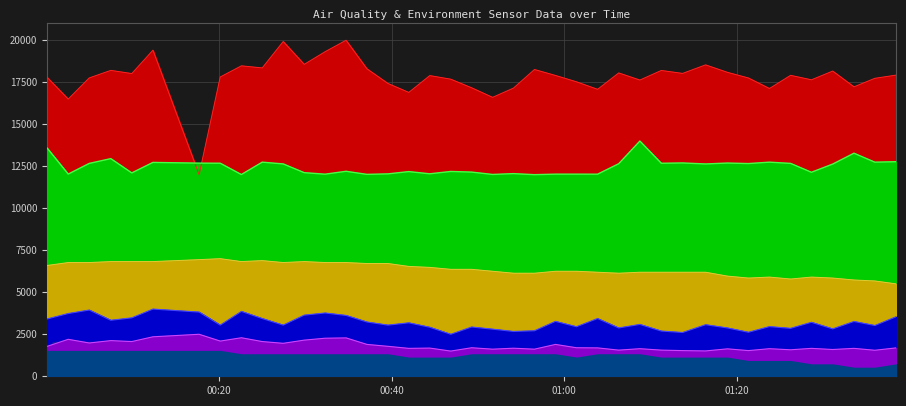

True or false: Max_cycle and Samples cross at least once.

True